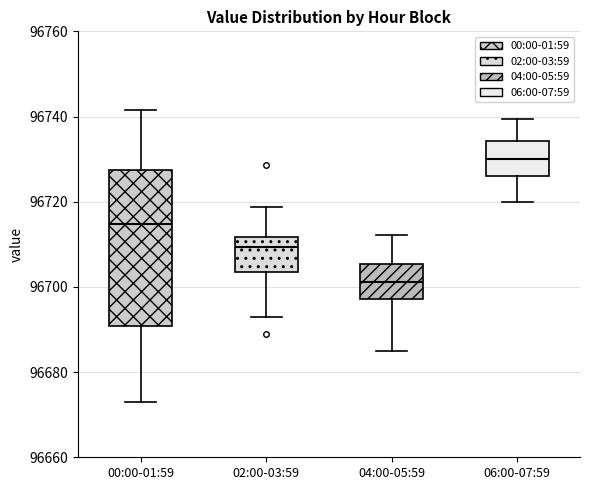

Reading left to right, read every box against the y-axis: the position of its median line, the range the box covers, and the ends of its whiskers. The values are not printed on the chart, so give them approximately, as read against the axis.

00:00-01:59: median 96714, box 96690 to 96728, whiskers 96672 to 96742
02:00-03:59: median 96710, box 96704 to 96712, whiskers 96692 to 96718
04:00-05:59: median 96702, box 96698 to 96706, whiskers 96686 to 96712
06:00-07:59: median 96730, box 96726 to 96734, whiskers 96720 to 96740